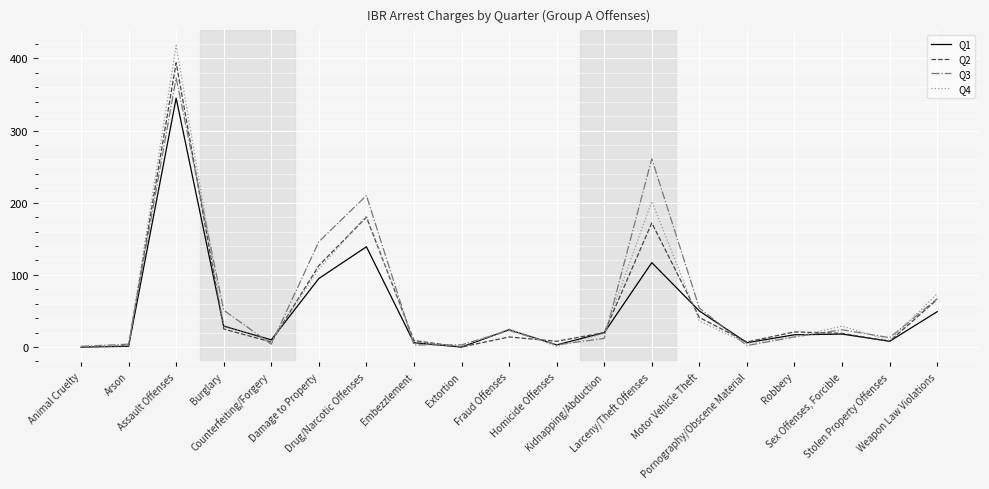

What is the greatest value displayed?

418